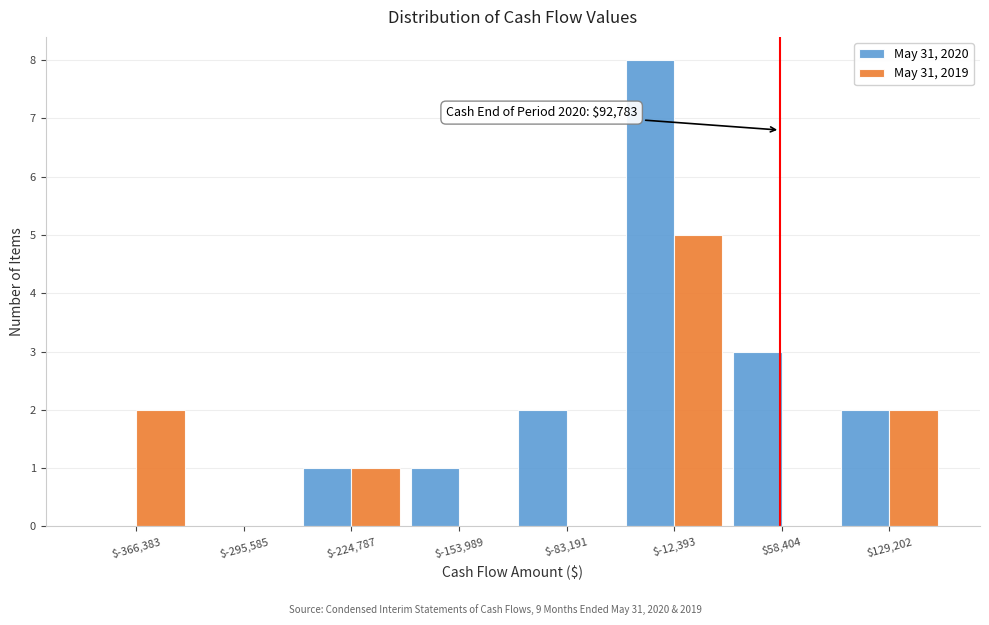

True or false: May 31, 2020 has a value of 3 at $58,404.

True